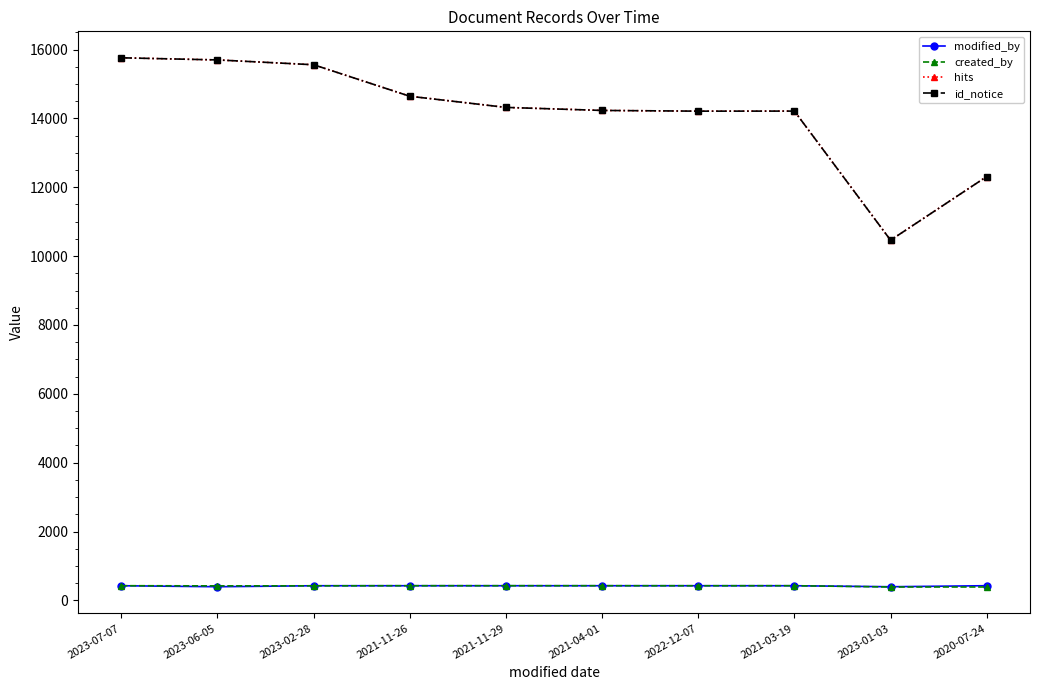

At which category is the sum across all series the highest?

2023-07-07